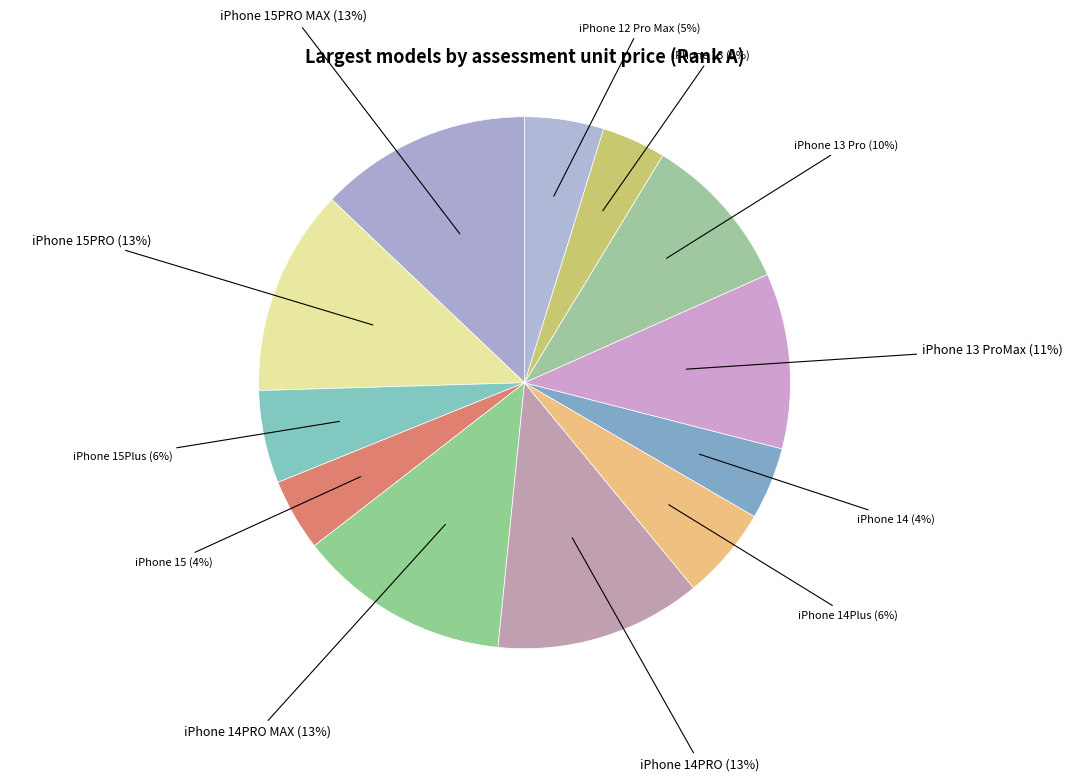

Is it true that iPhone 15Plus is 6% of the pie?

True